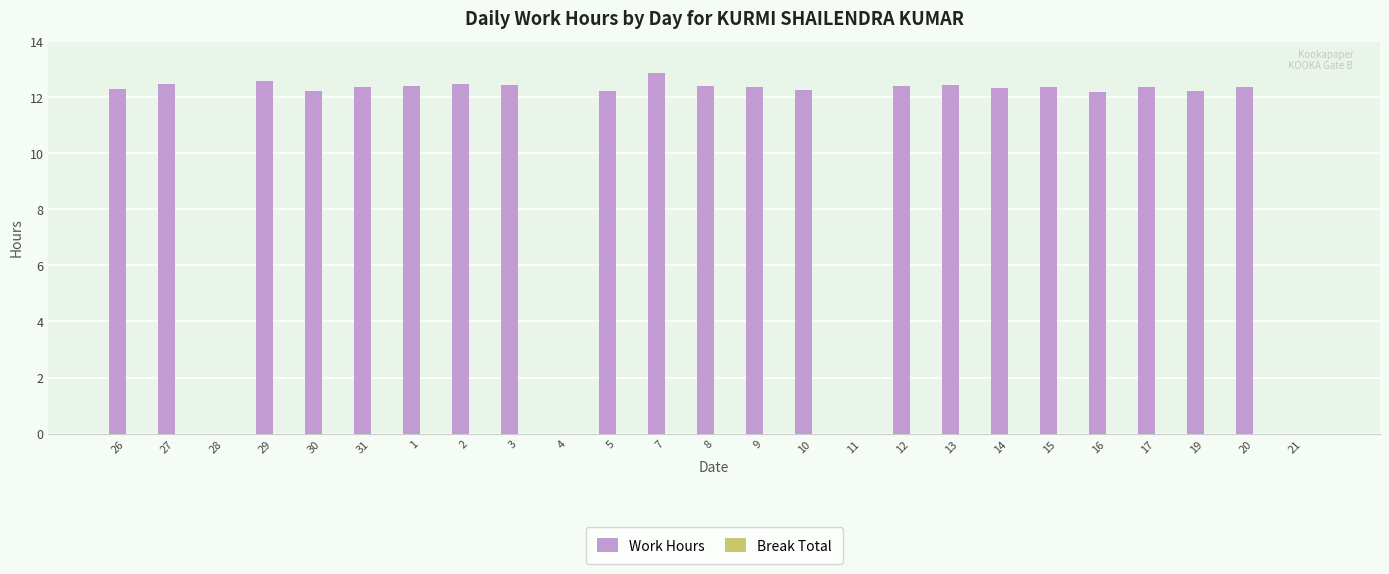

Where does the data first go above 12?

26